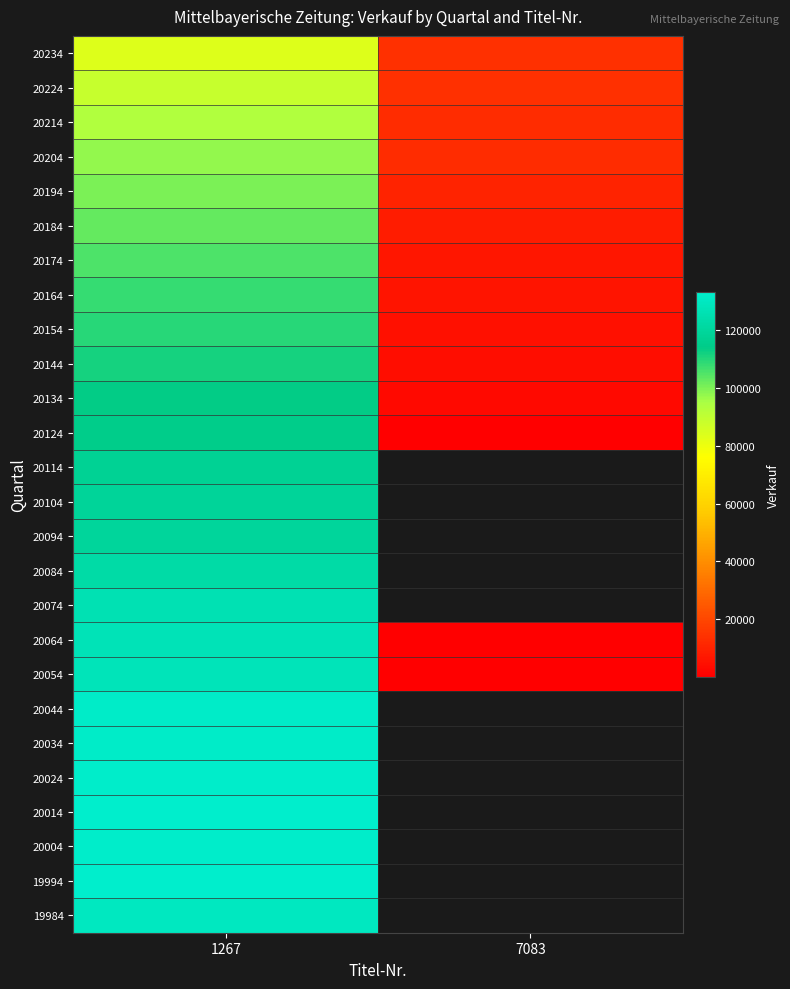

Rank the series by their maximum value, from highest to lowest.

20014, 19994, 20024, 20004, 20044, 20034, 19984, 20054, 20064, 20074, 20084, 20094, 20104, 20114, 20124, 20134, 20144, 20154, 20164, 20174, 20184, 20194, 20204, 20214, 20224, 20234